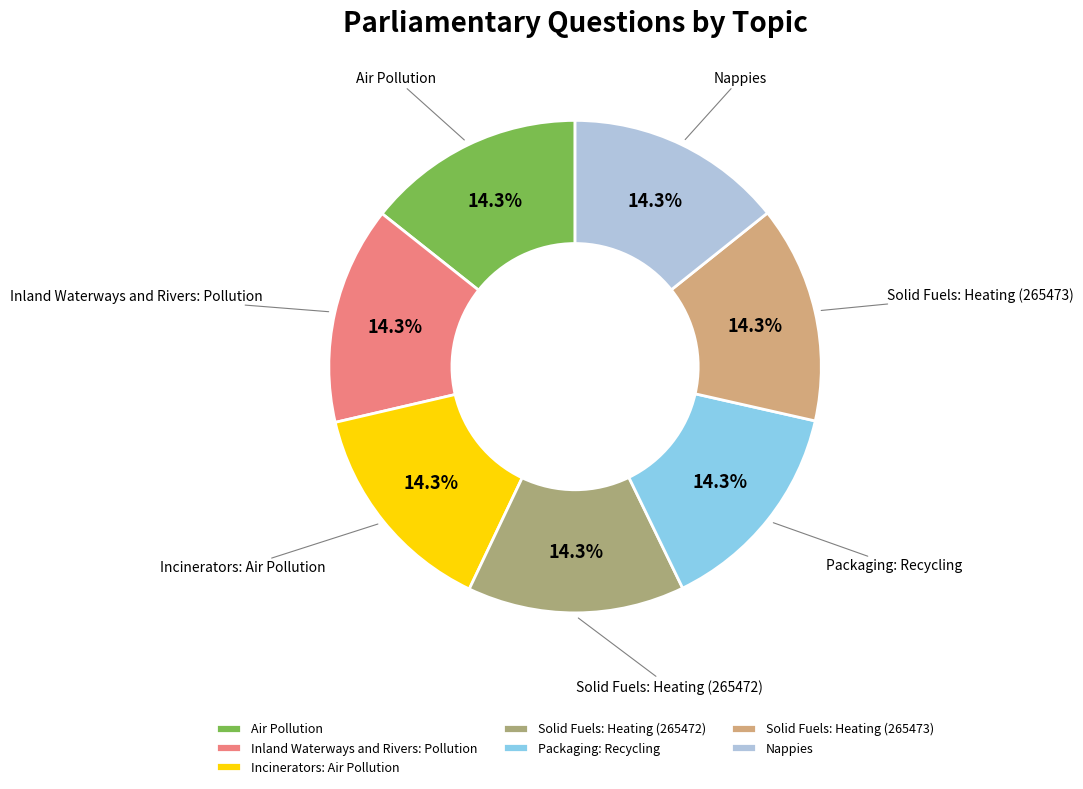

Does Packaging: Recycling account for over 50% of the chart?

No